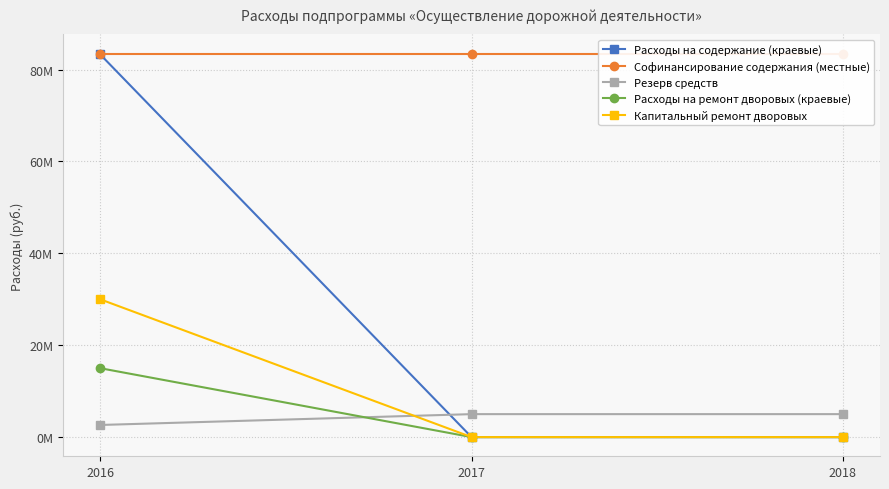

What is the maximum value shown in the chart?

83496839.0